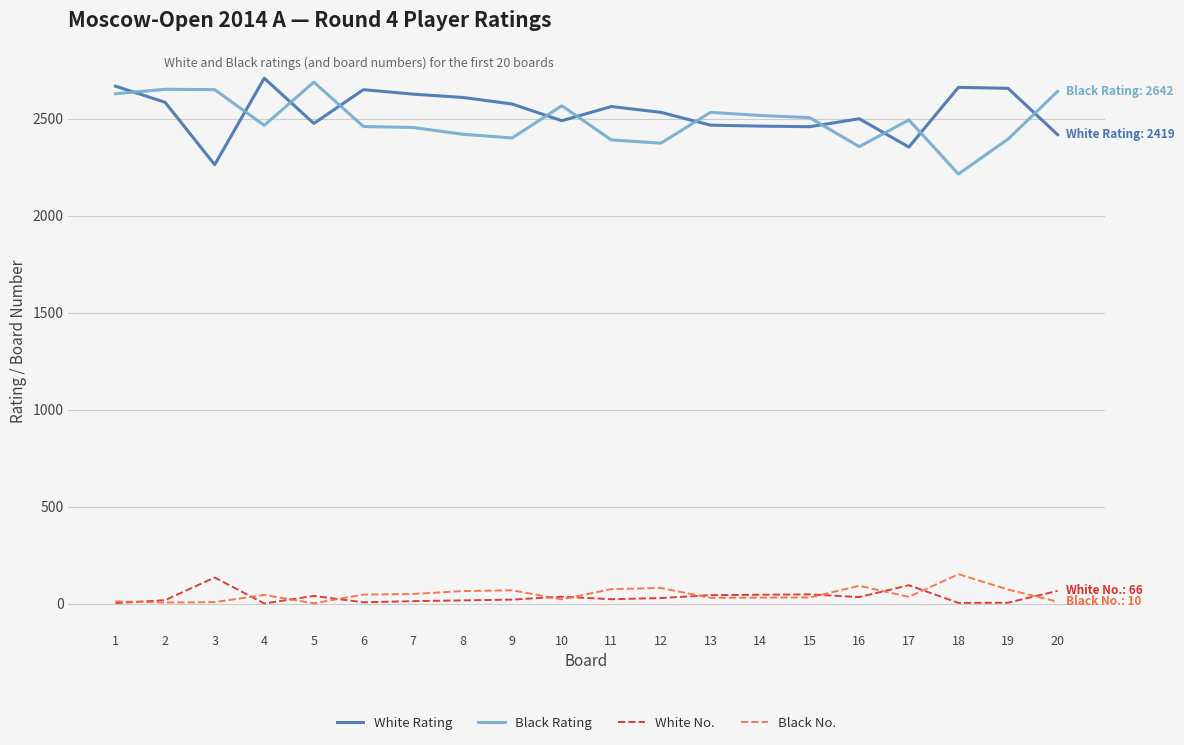

True or false: White No. and Black Rating intersect in this chart.

False